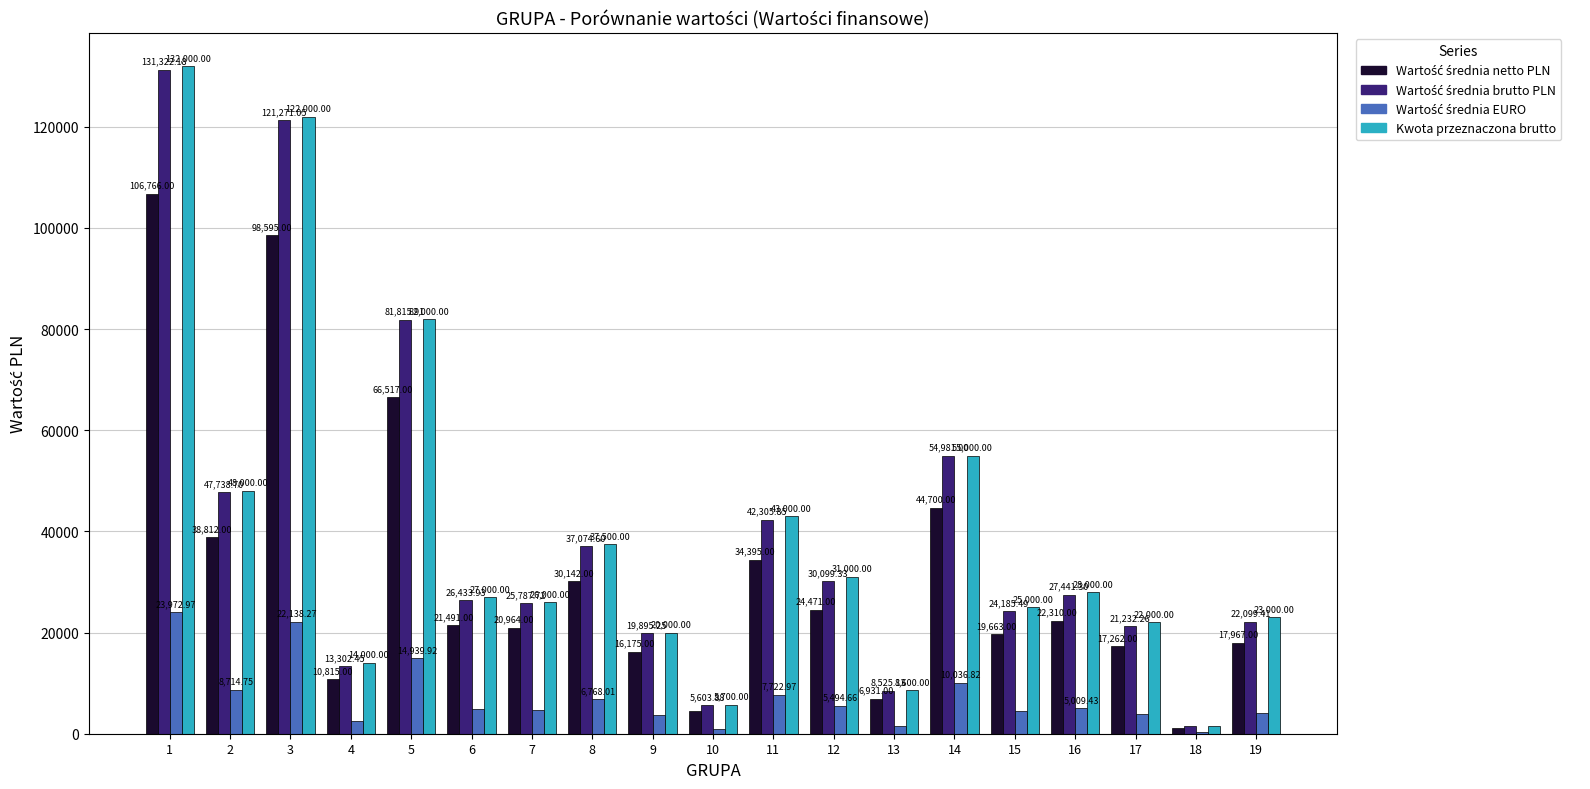

Between 10 and 15, which series saw the biggest shift?

Kwota przeznaczona brutto